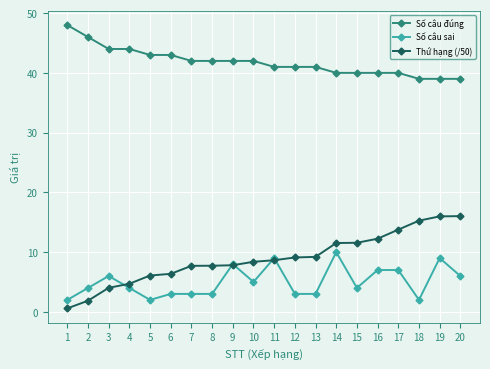

How many lines are shown in the chart?

3